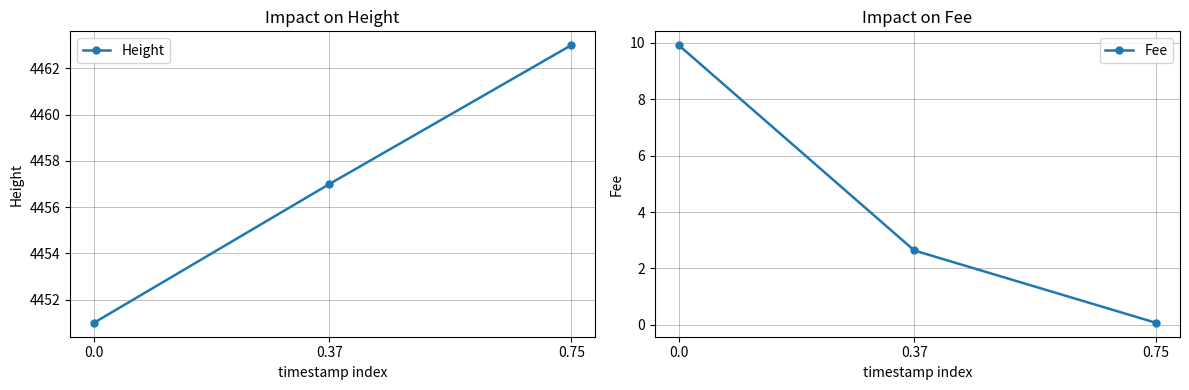

Which series has the widest spread of values?

Height